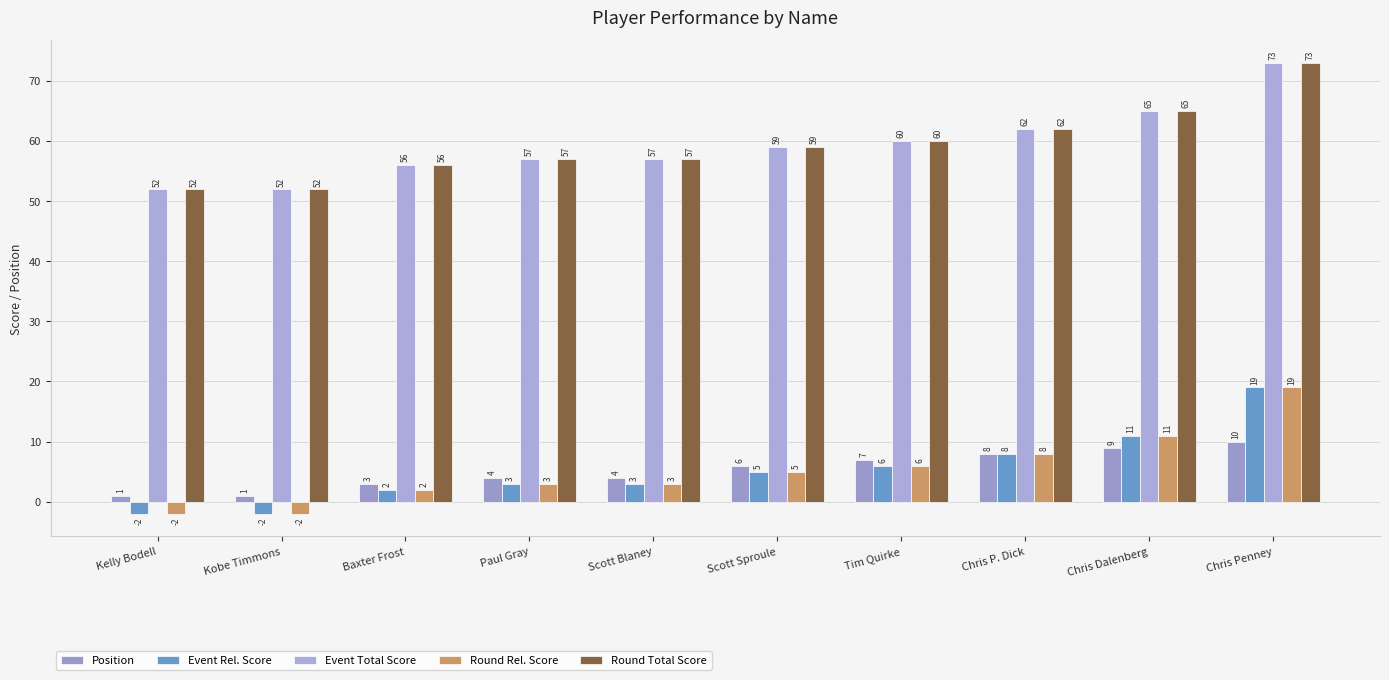

At which label does Event Rel. Score first exceed 5?

Tim Quirke